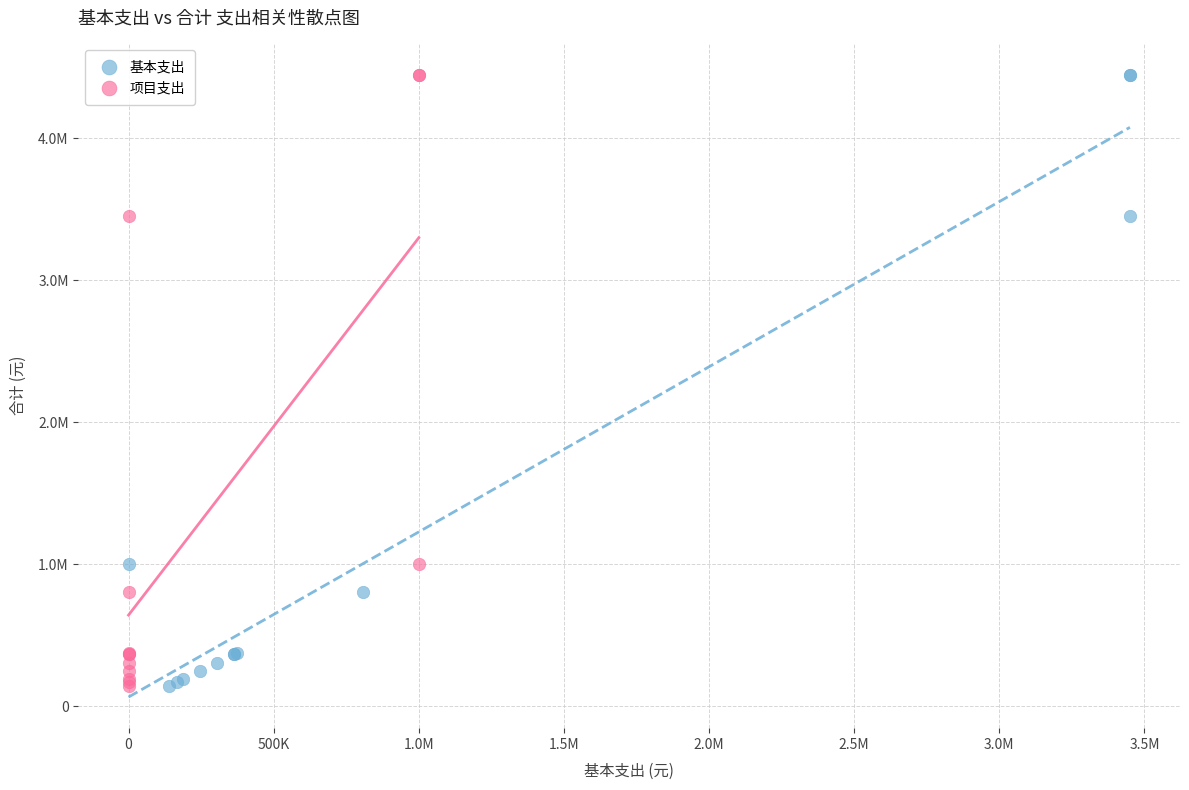

What are all the series names shown in the legend?

基本支出, 项目支出